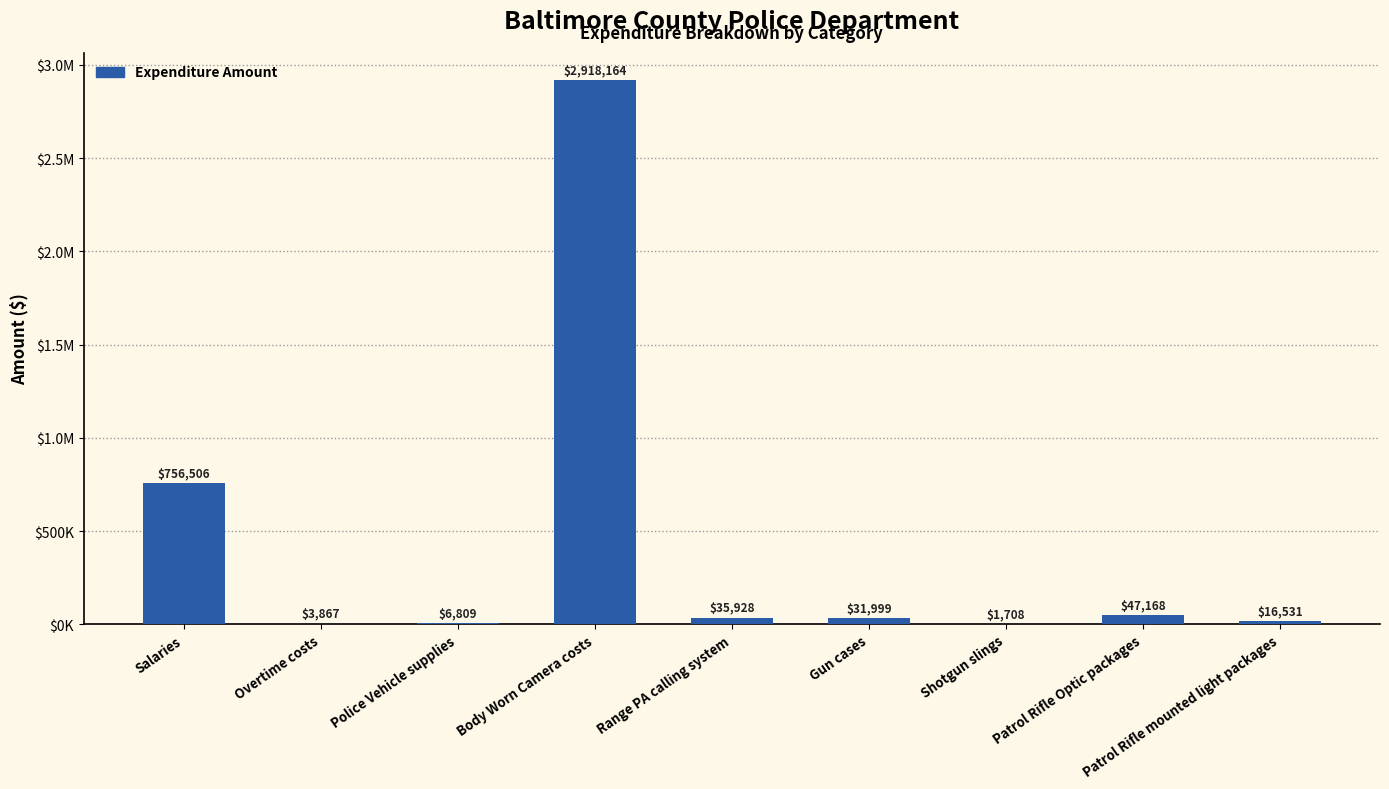

What is the label of the 7th bar from the right?

Police Vehicle supplies